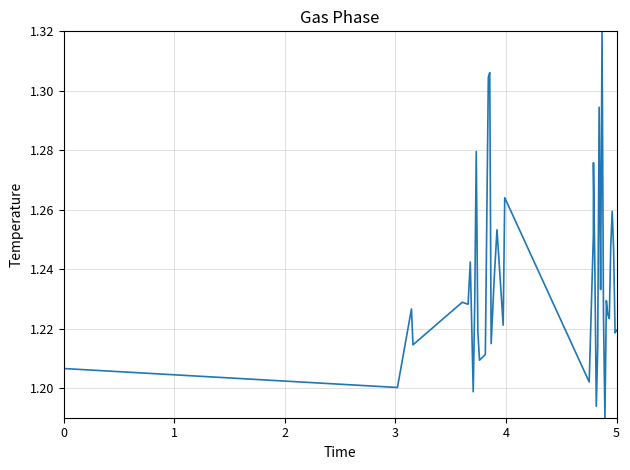

How many categories are shown in the chart?

40